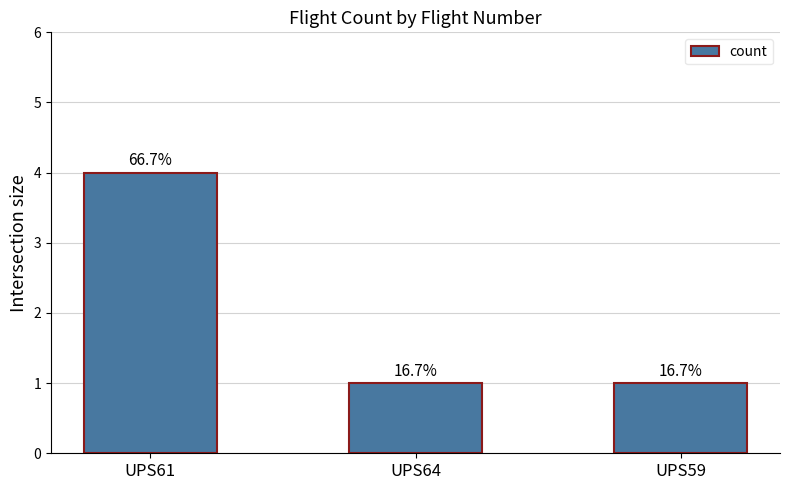

What is the ratio of the value at UPS64 to the value at UPS59?

1.0